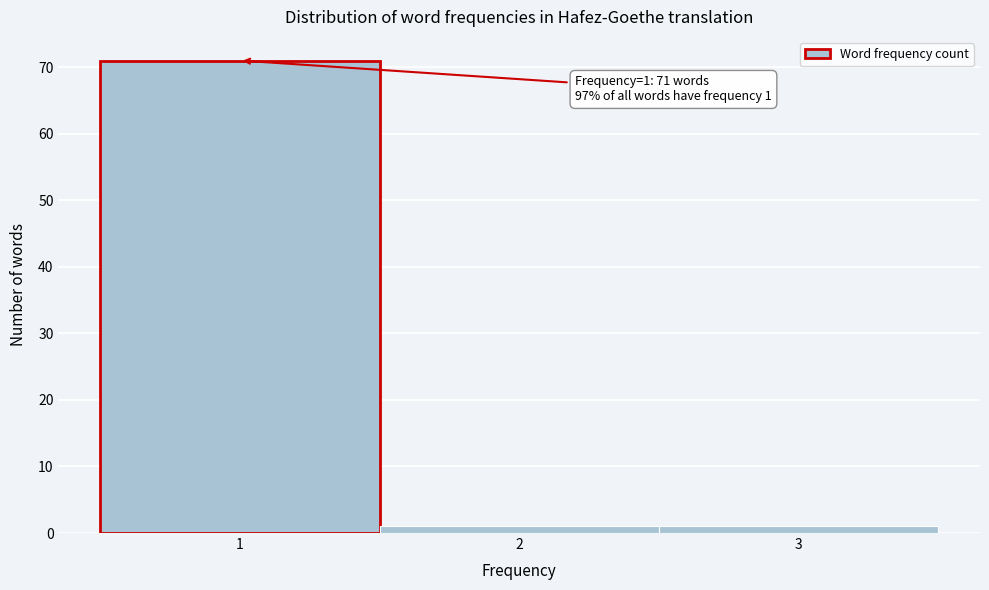

Over which range of the x-axis is the bar tallest?

0.5 to 1.5